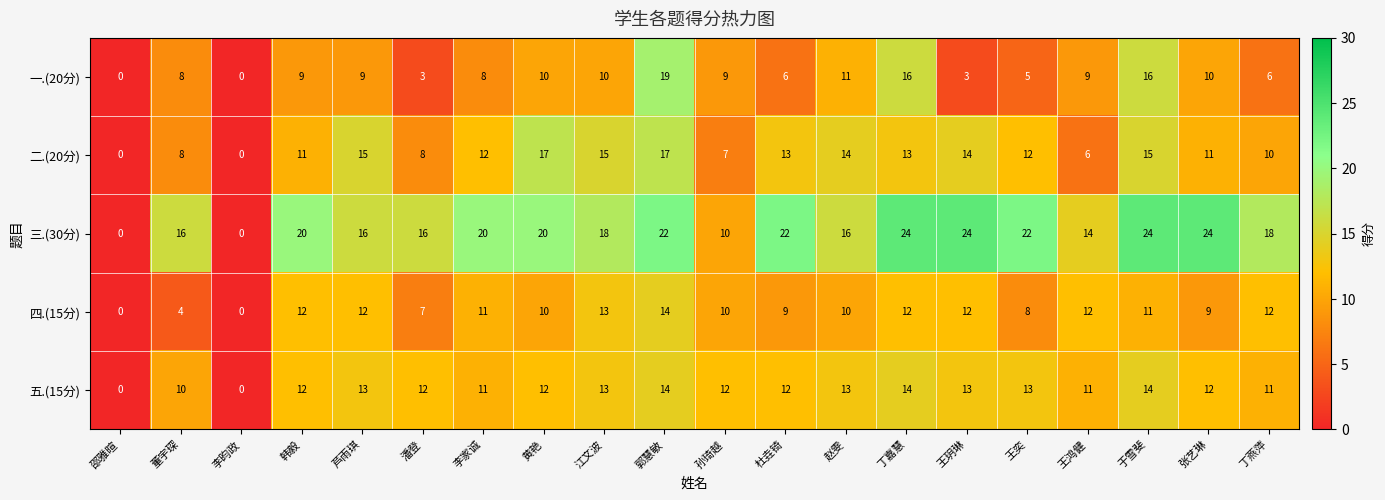

What is the difference between the second highest and second lowest values in the 一.(20分) series?

16